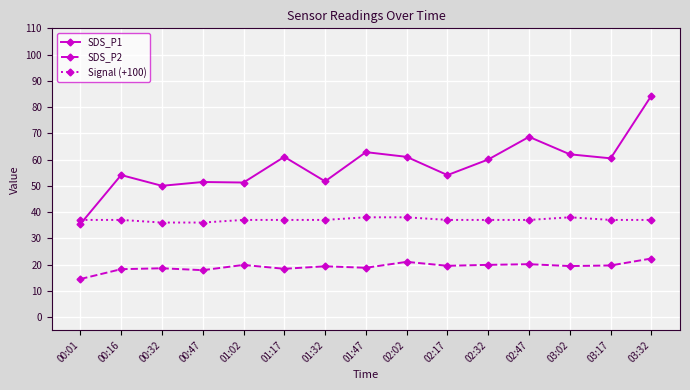

What is the label of the 7th point from the left?

01:32